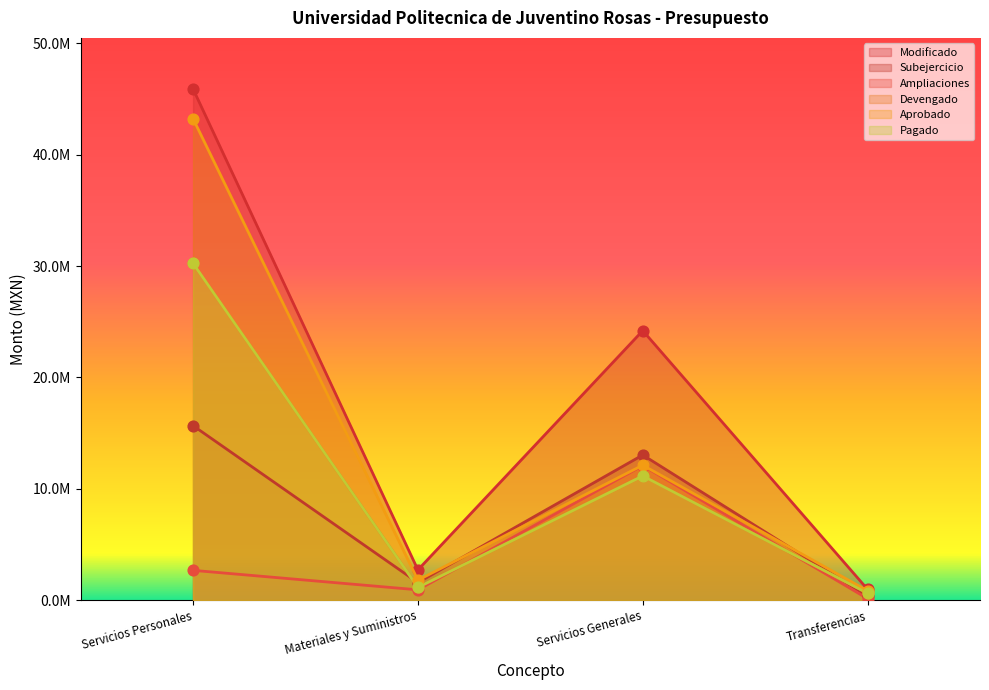

At which category is the sum across all series the highest?

Servicios Personales